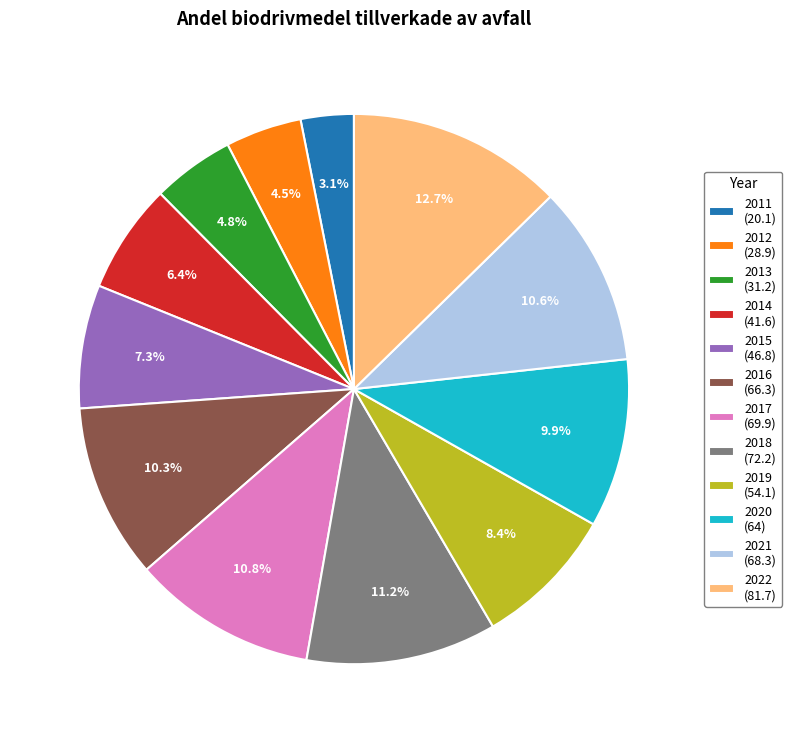

Does 2012 represent more than half of the total?

No